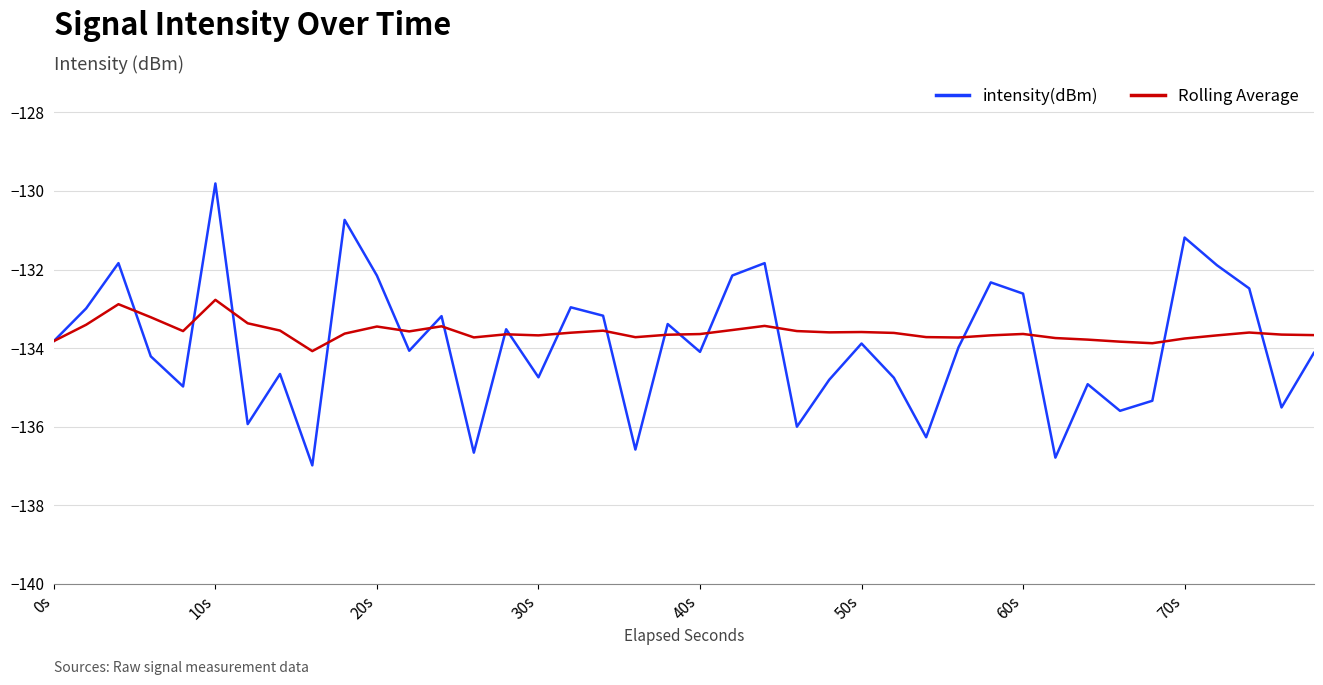

What is the minimum value shown in the chart?

-137.0